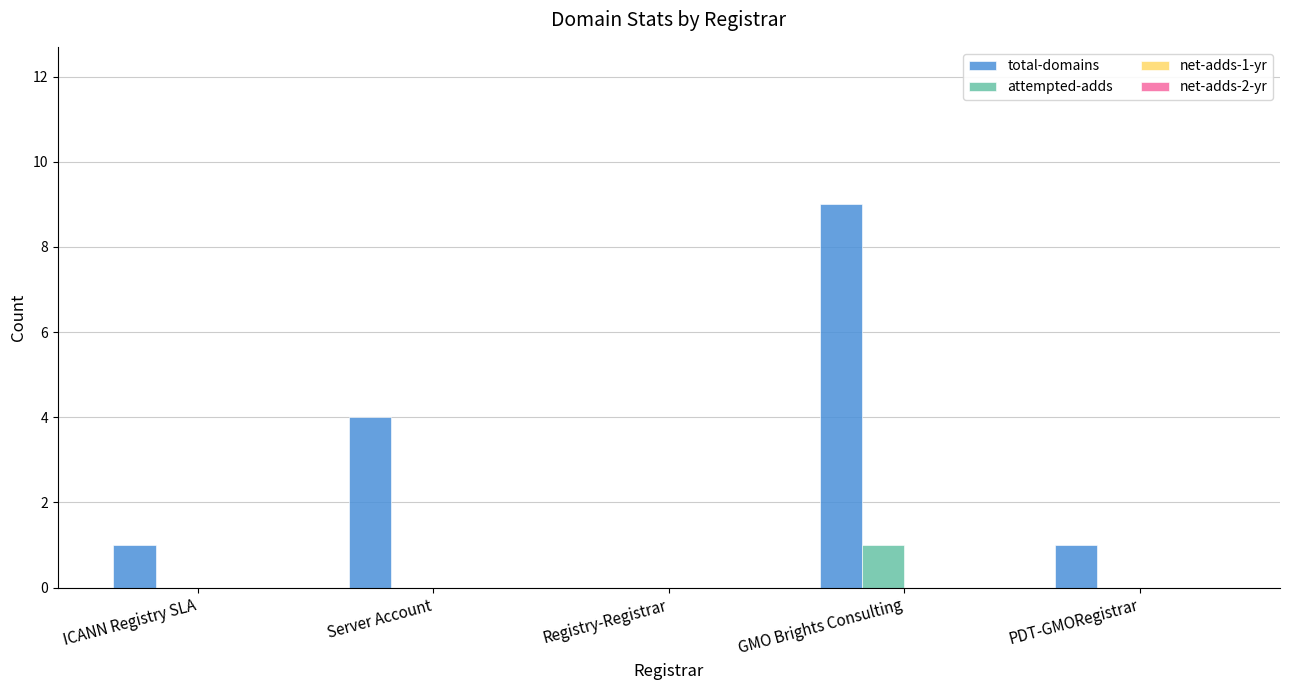

Which series has the largest range (max minus min)?

total-domains